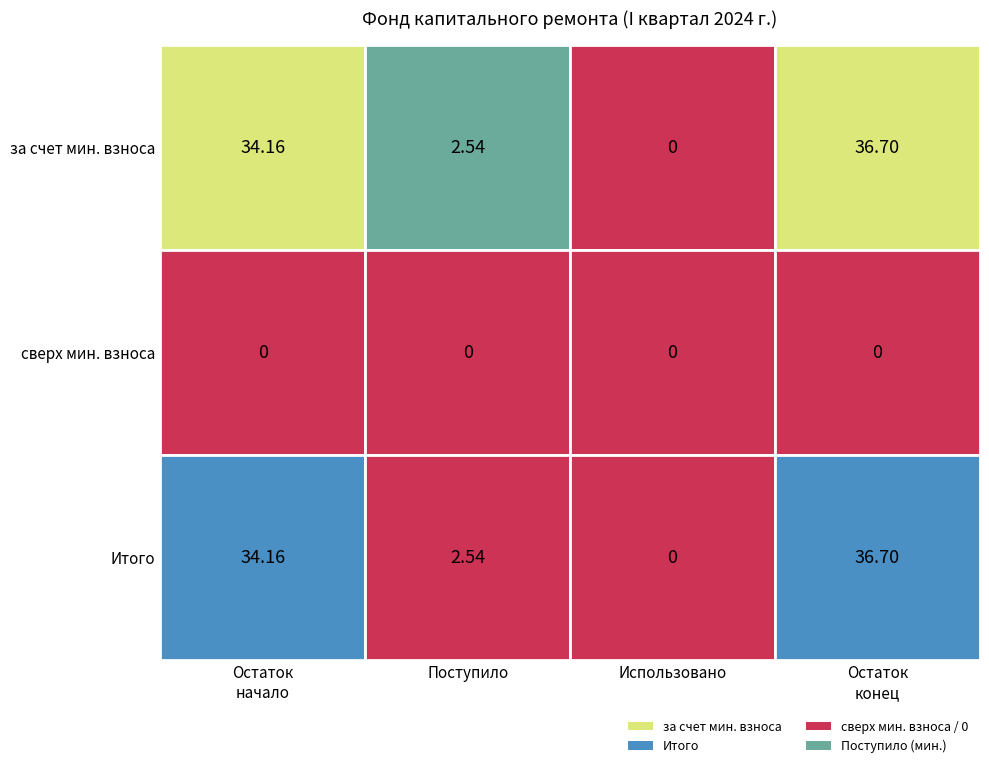

Reading left to right, extract all data points from this chart.

за счет минимального взноса: остаток_начало=34.2	поступило=2.5	использовано=0.0	остаток_конец=36.7
сверх минимального размера взноса: остаток_начало=0.0	поступило=0.0	использовано=0.0	остаток_конец=0.0
Итого фонд капитального ремонта: остаток_начало=34.2	поступило=2.5	использовано=0.0	остаток_конец=36.7